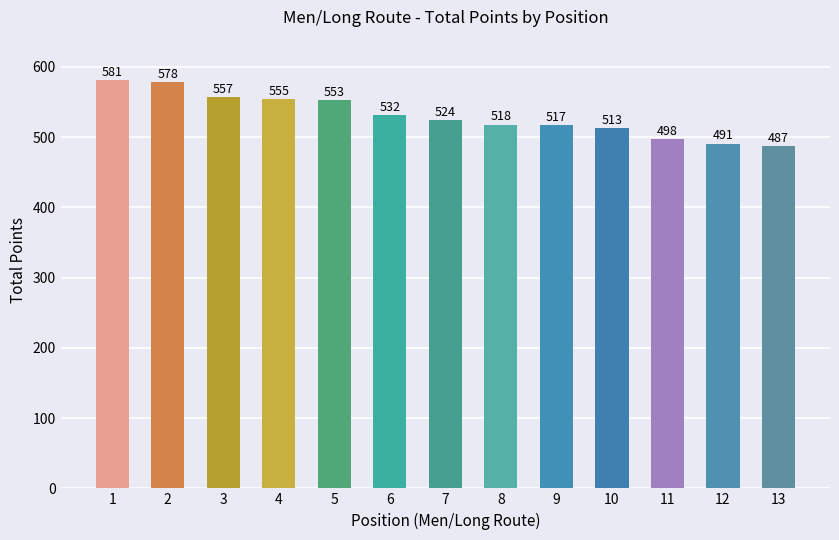

Reading left to right, extract all data points from this chart.

1=581	2=578	3=557	4=555	5=553	6=532	7=524	8=518	9=517	10=513	11=498	12=491	13=487